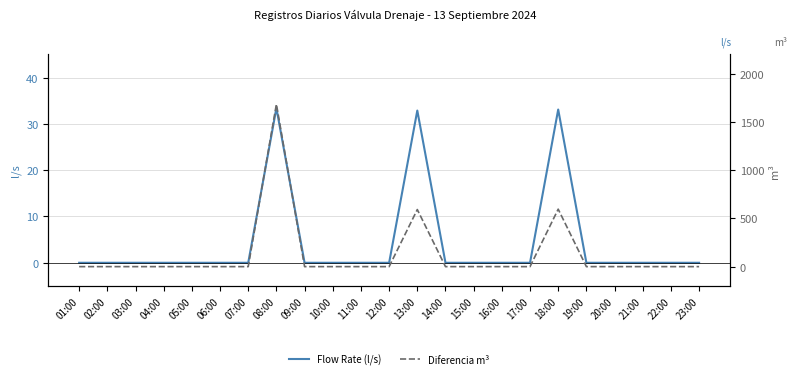

Count the number of categories in the chart.

23